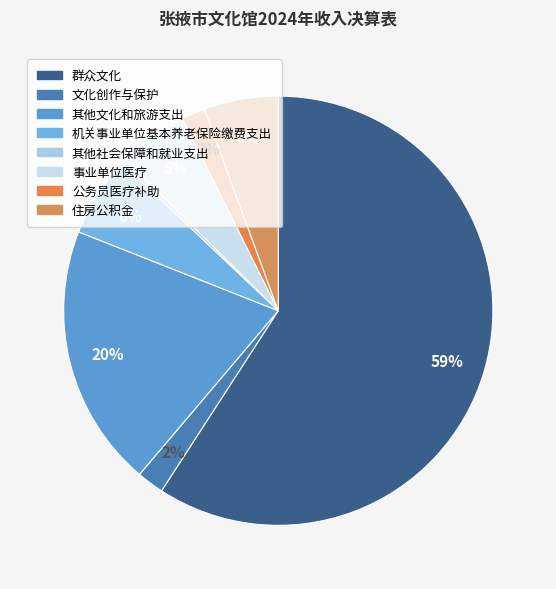

How many segments does this pie chart have?

8